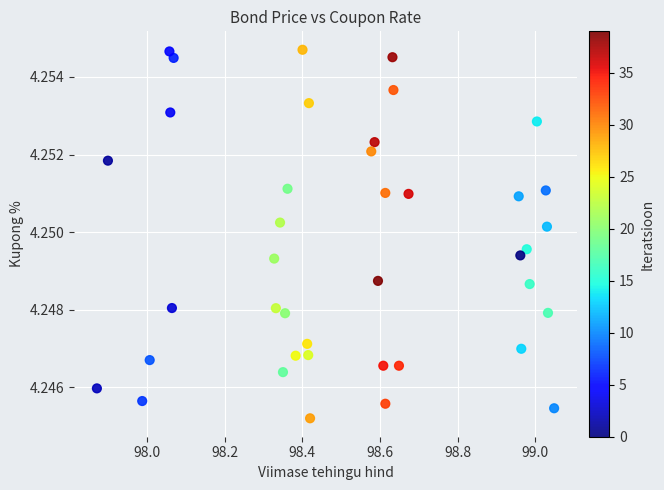

What is the range of X values (max minus min)?

1.2